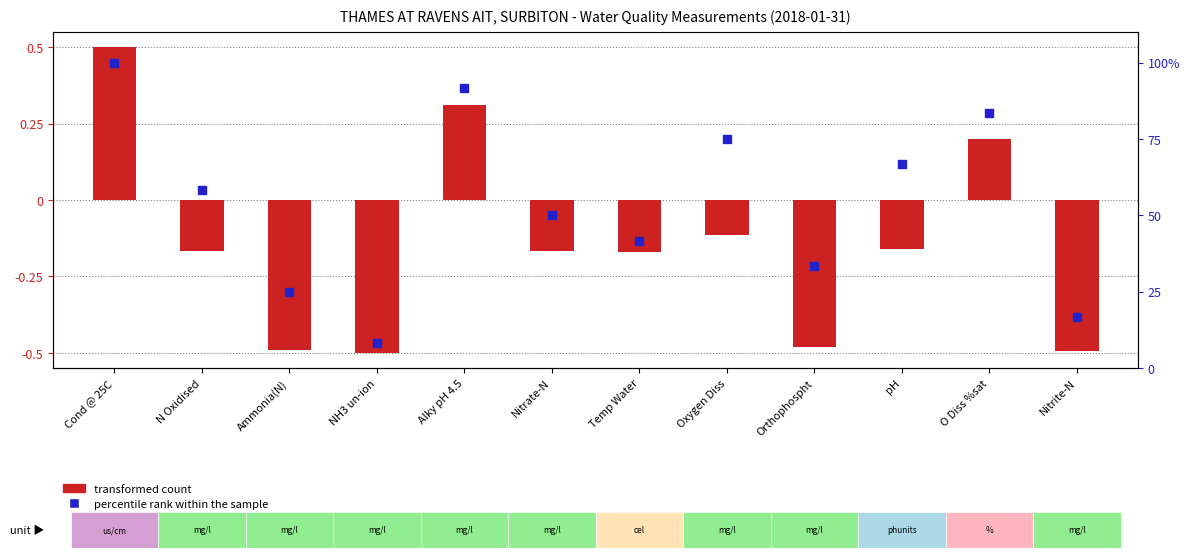

Which series contains the highest Y value?

percentile rank within the sample